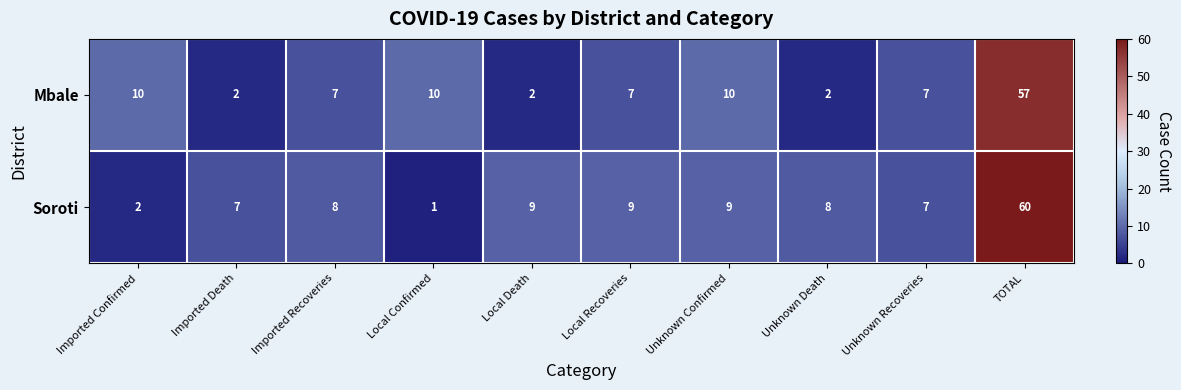

What is the average value of the Soroti series?

12